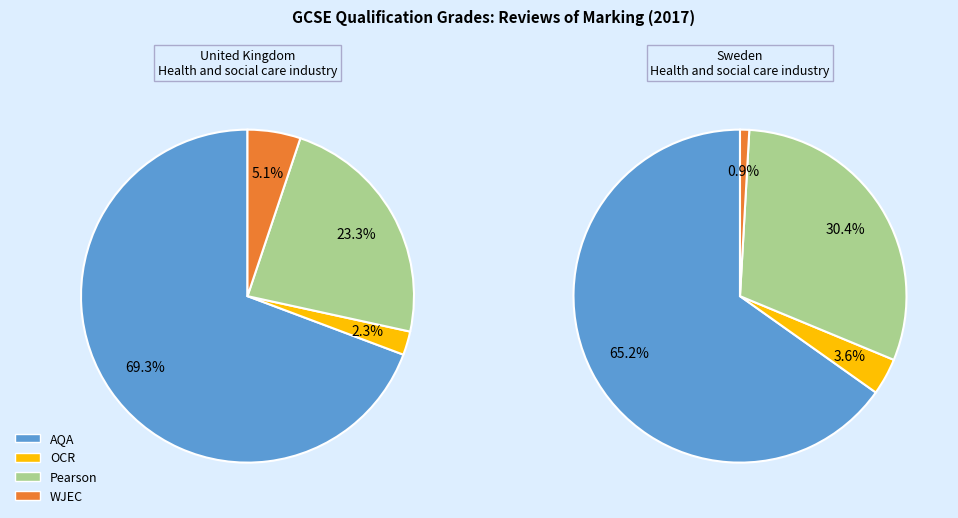

True or false: WJEC accounts for 1% of the total.

False